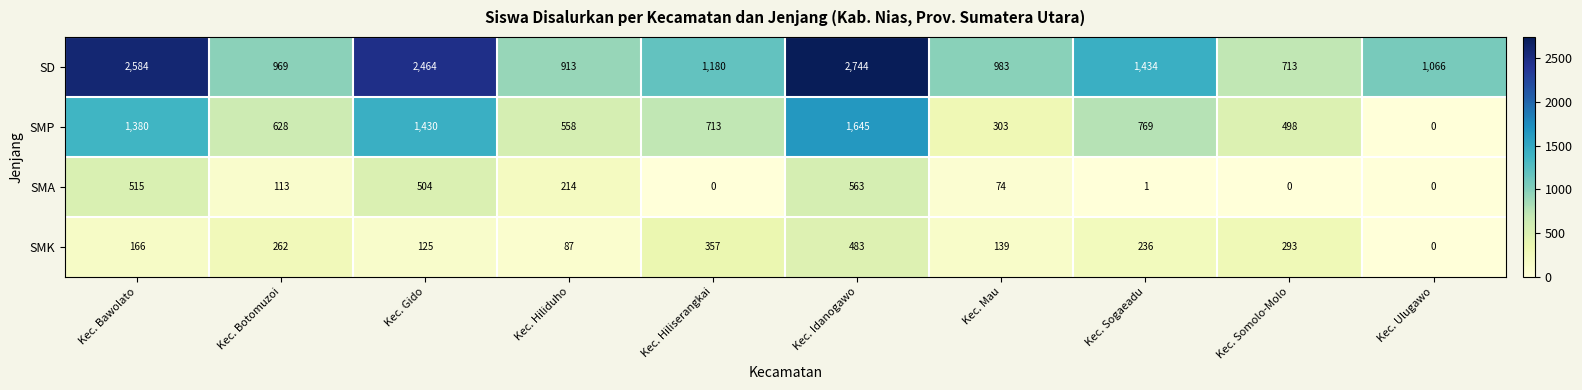

Is it true that SMK equals 0 at Kec. Ulugawo?

True